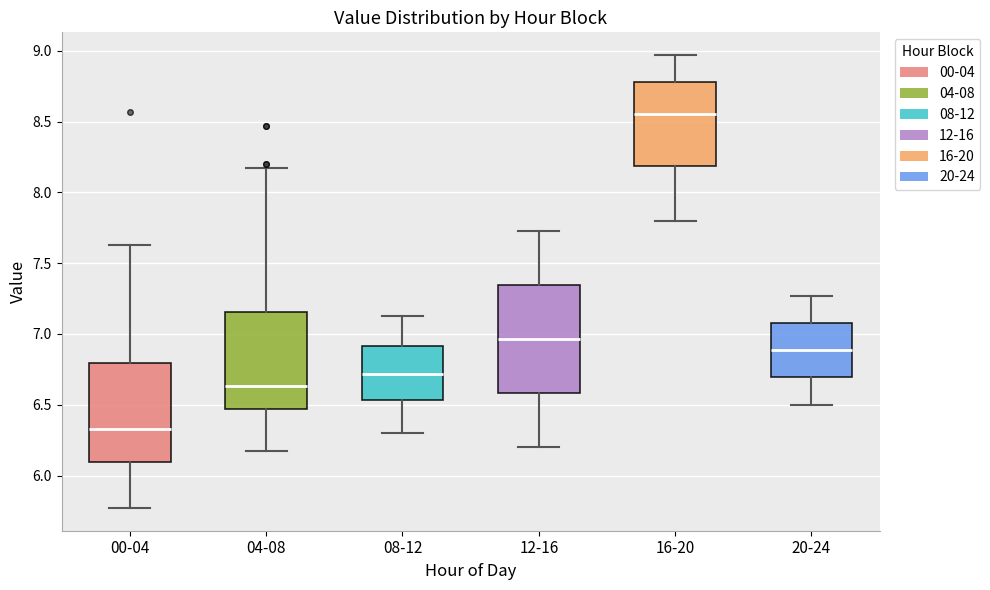

Which box has the highest median line?

16-20